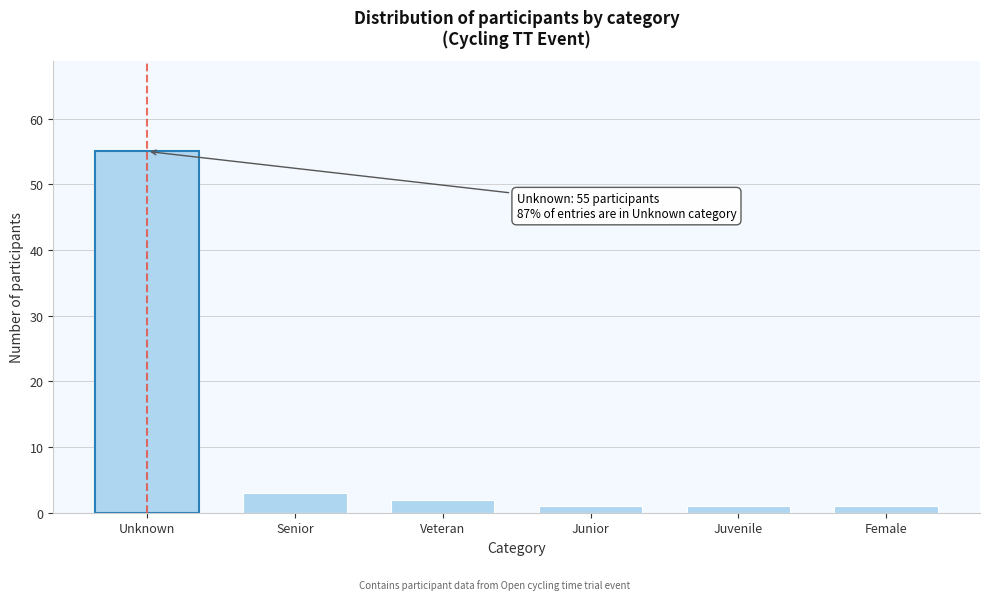

Reading left to right, list all the values displayed in this chart.

Unknown=55	Senior=3	Veteran=2	Junior=1	Juvenile=1	Female=1